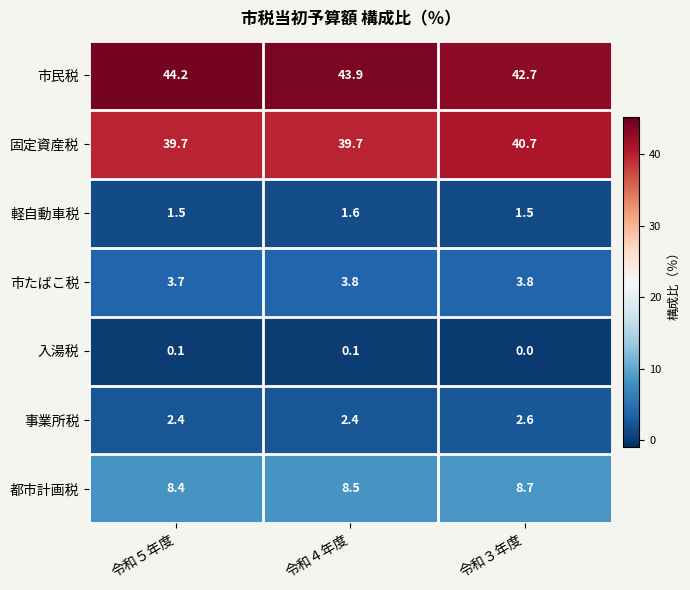

What is the total value across all series at 令和３年度?

100.0